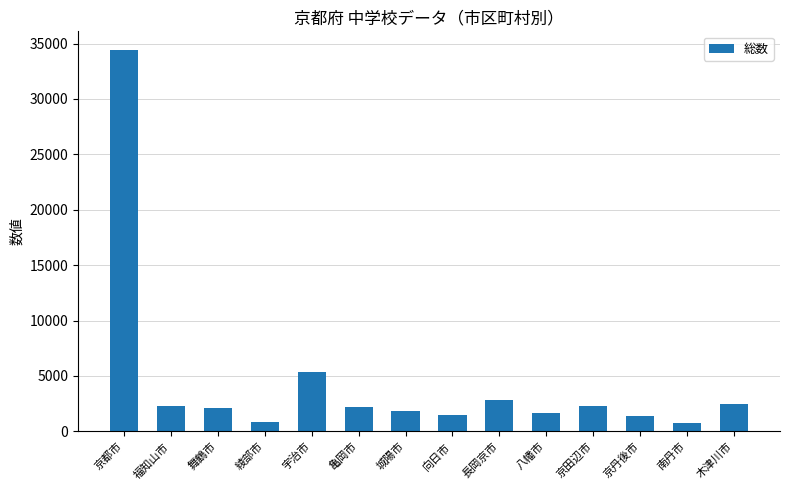

The value at 舞鶴市 is 2144. True or false?

True